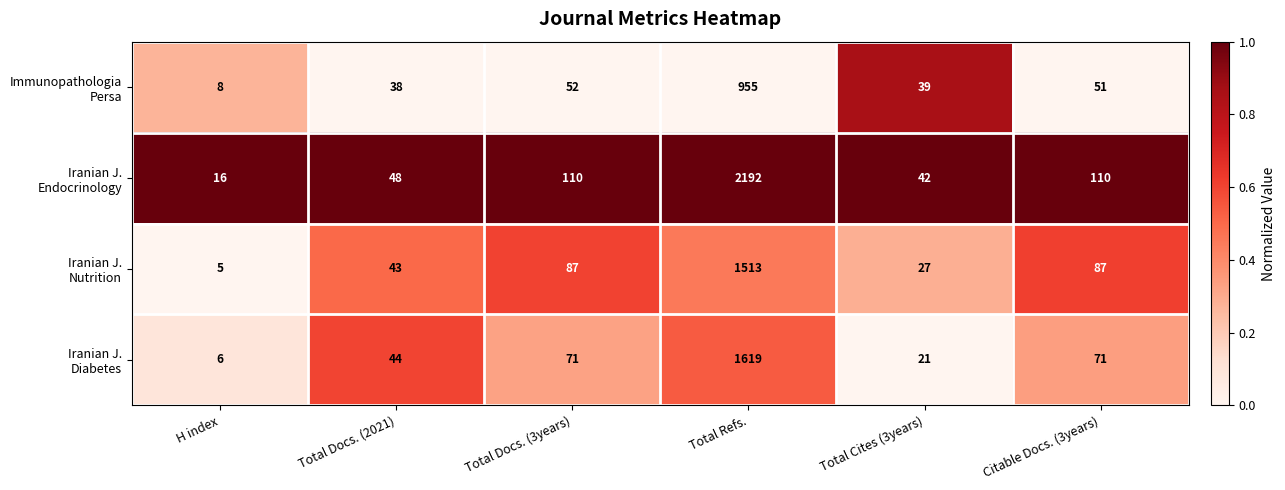

What is the difference between the highest and lowest values at Total Refs.?

1237